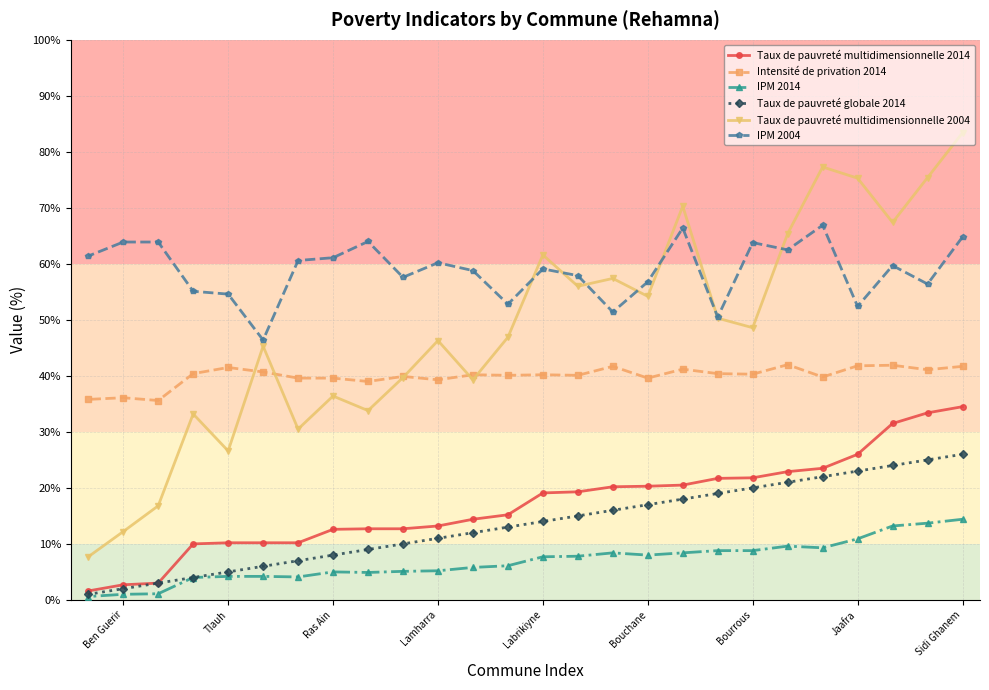

Which series has the widest spread of values?

Taux de pauvreté multidimensionnelle 2004